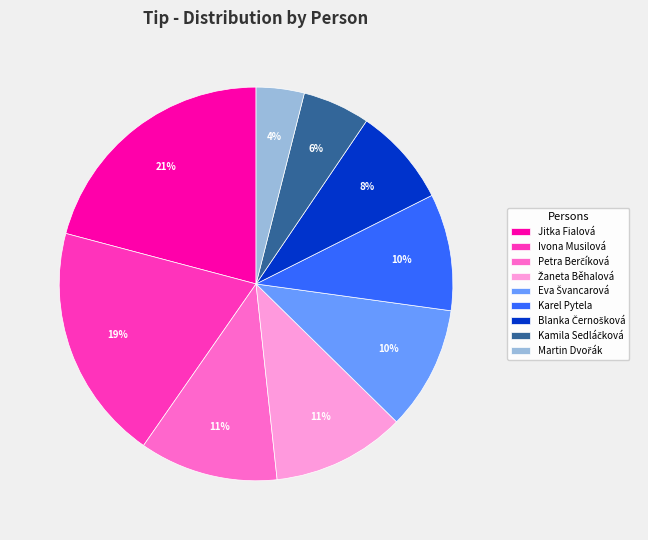

Does any single category account for the majority?

No